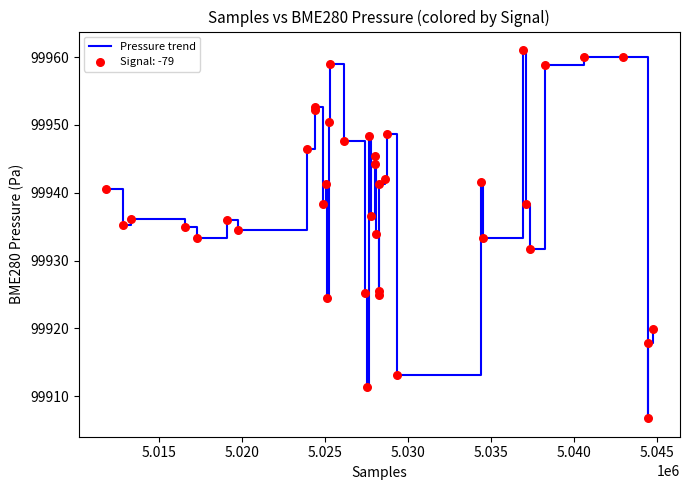

What is the smallest value displayed?

99906.7